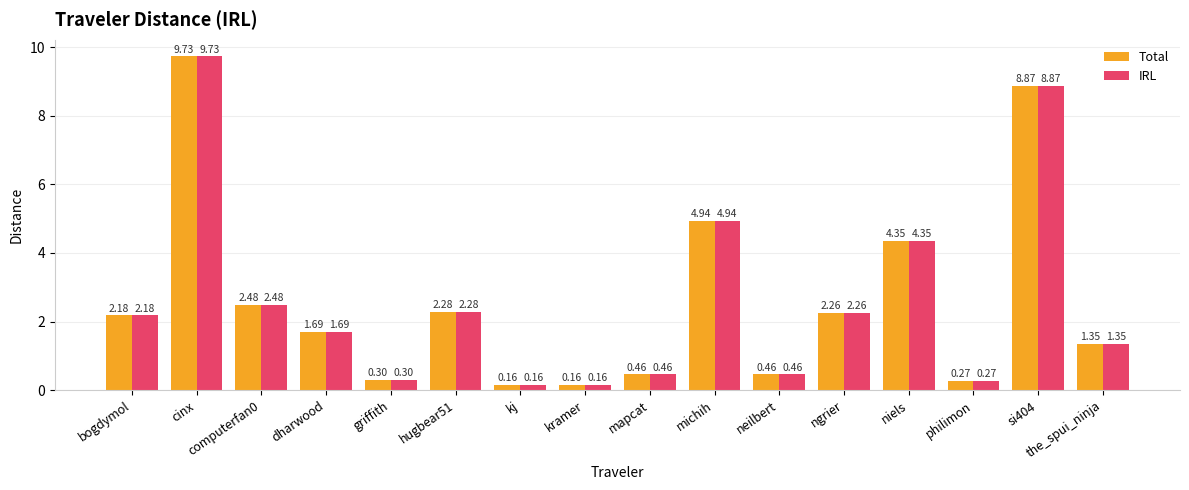

At which category is the sum across all series the highest?

cinx